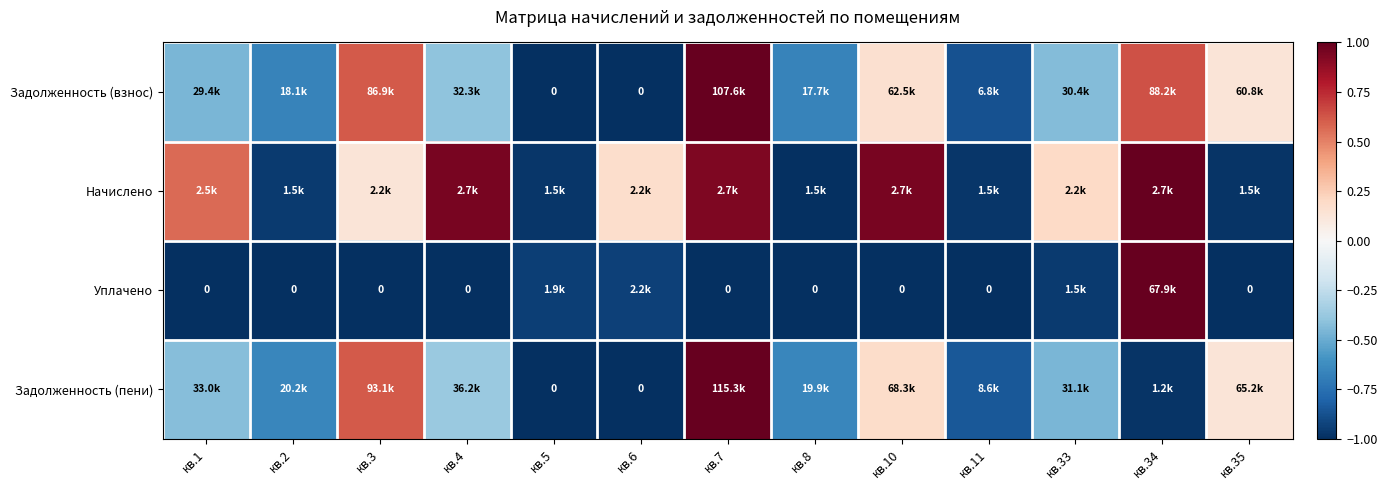

Is the value of Уплачено at кв.35 greater than the value of Задолженность (пени) at кв.34?

No